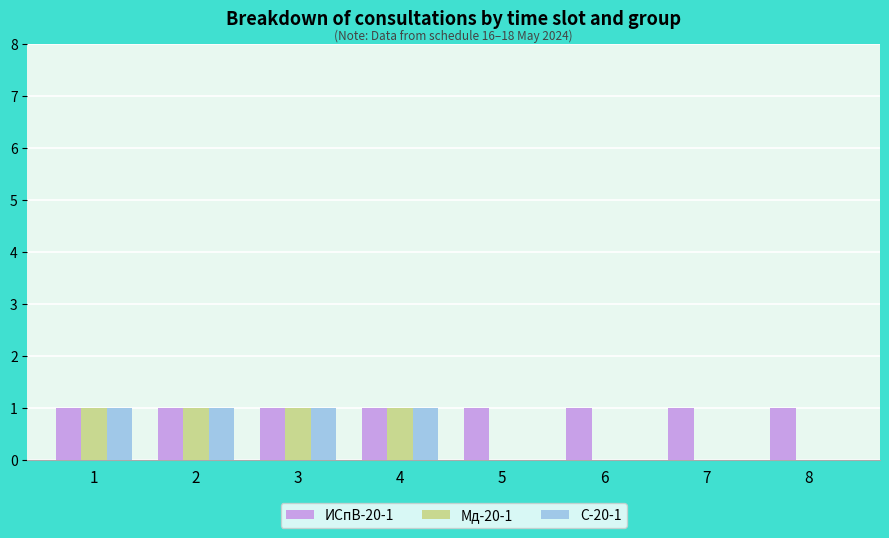

Count the Мд-20-1 values in the range 0 to 1.

8